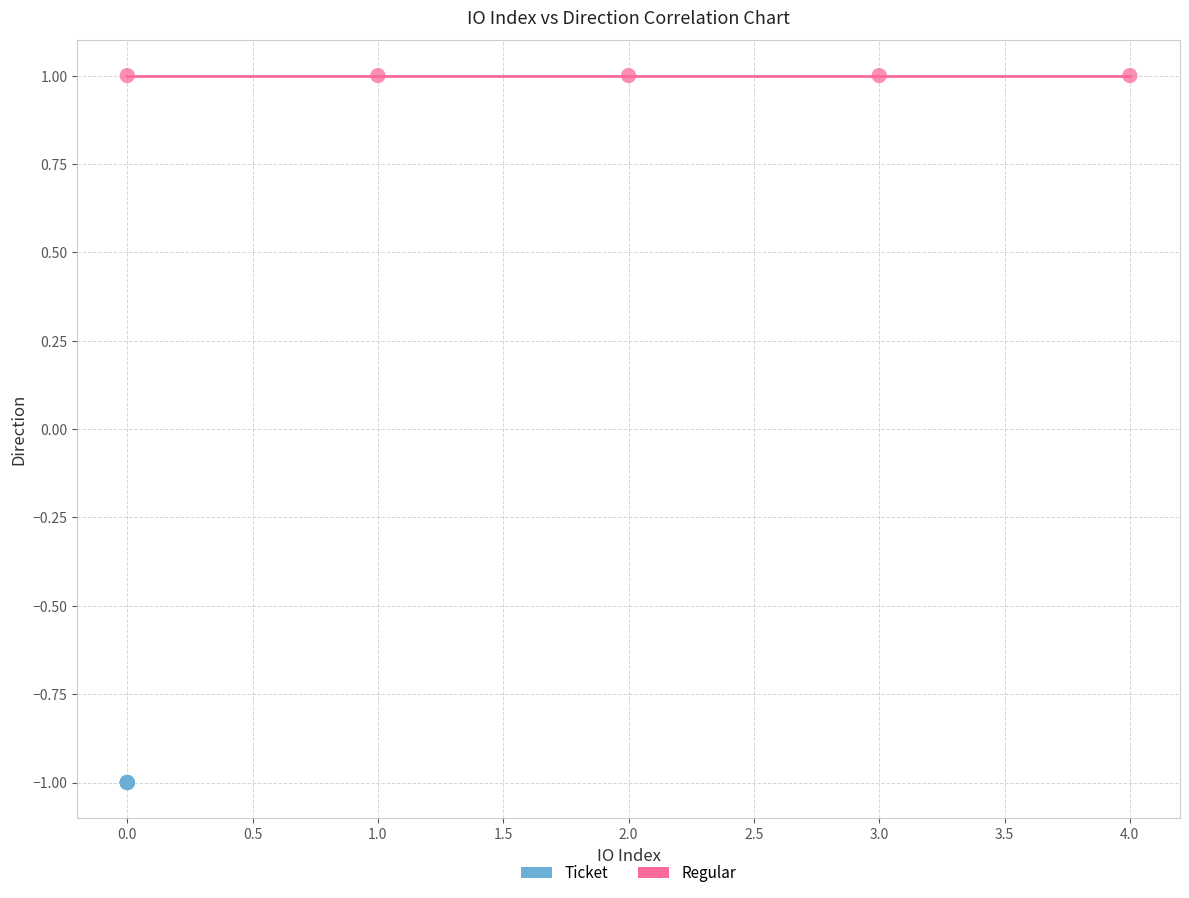

Which series contains the lowest Y value?

Ticket